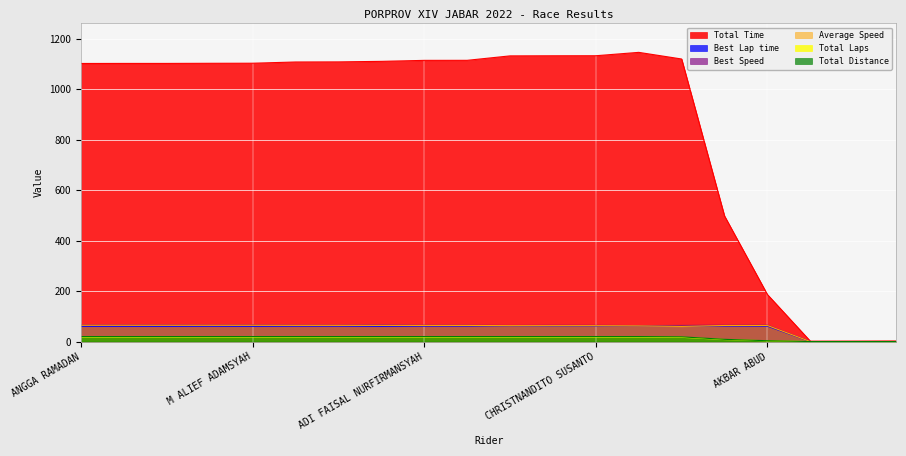

True or false: Average Speed has more than 1 points higher than both neighbors.

False